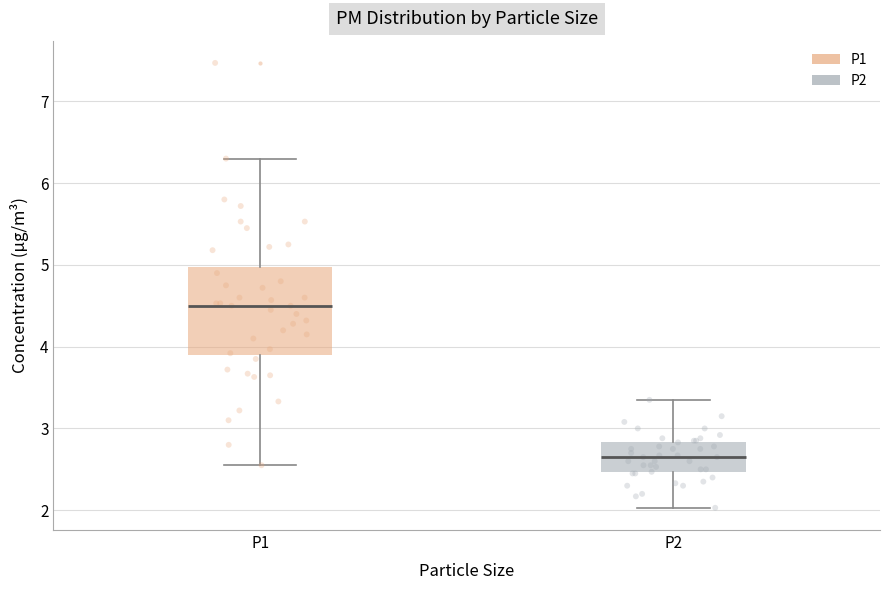

Reading left to right, read every box against the y-axis: the position of its median line, the range the box covers, and the ends of its whiskers. The values are not printed on the chart, so give them approximately, as read against the axis.

P1: median 4.5, box 3.9 to 5.0, whiskers 2.6 to 6.3
P2: median 2.7, box 2.5 to 2.8, whiskers 2.0 to 3.4